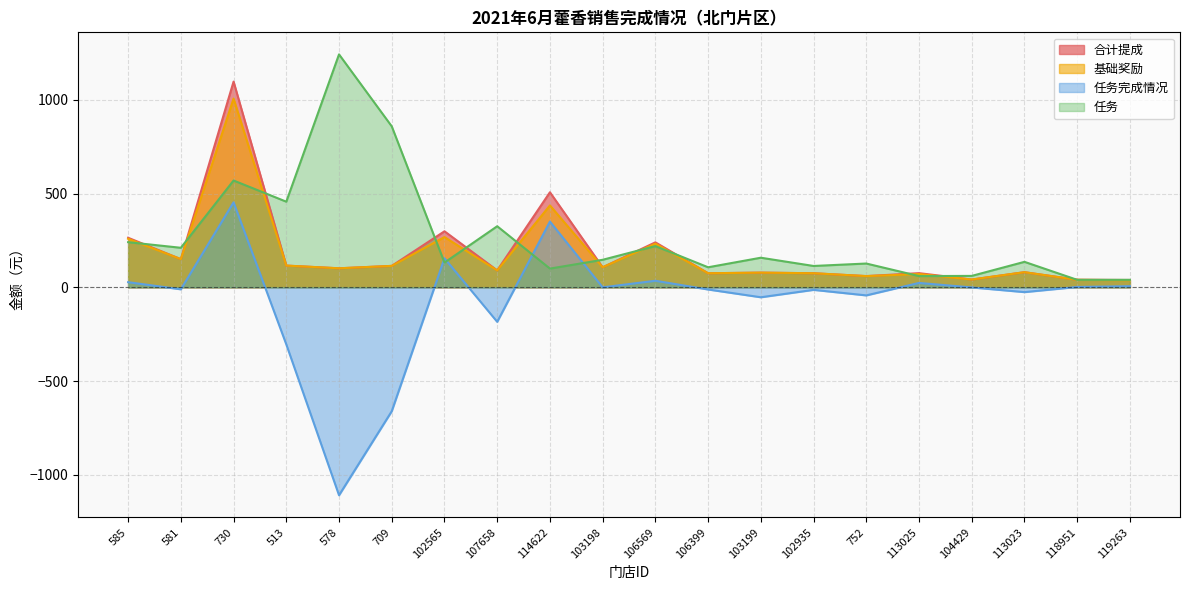

Which series has the largest total across all categories?

任务